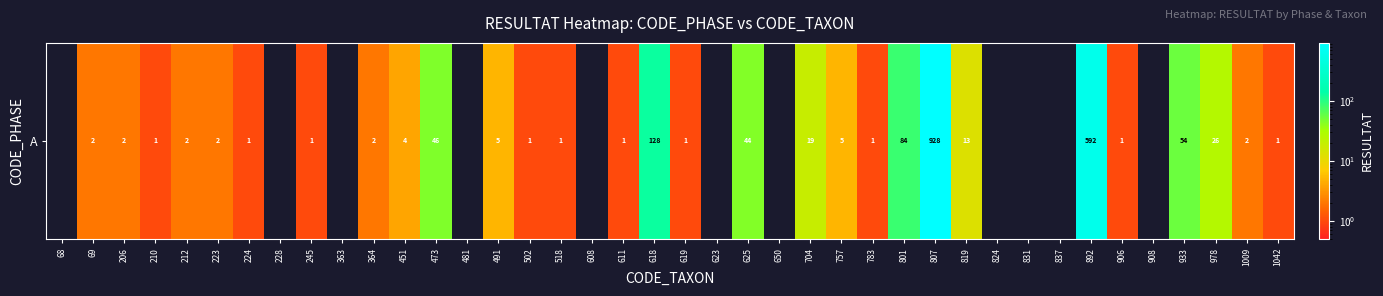

What is the difference between the second highest and minimum values?

592